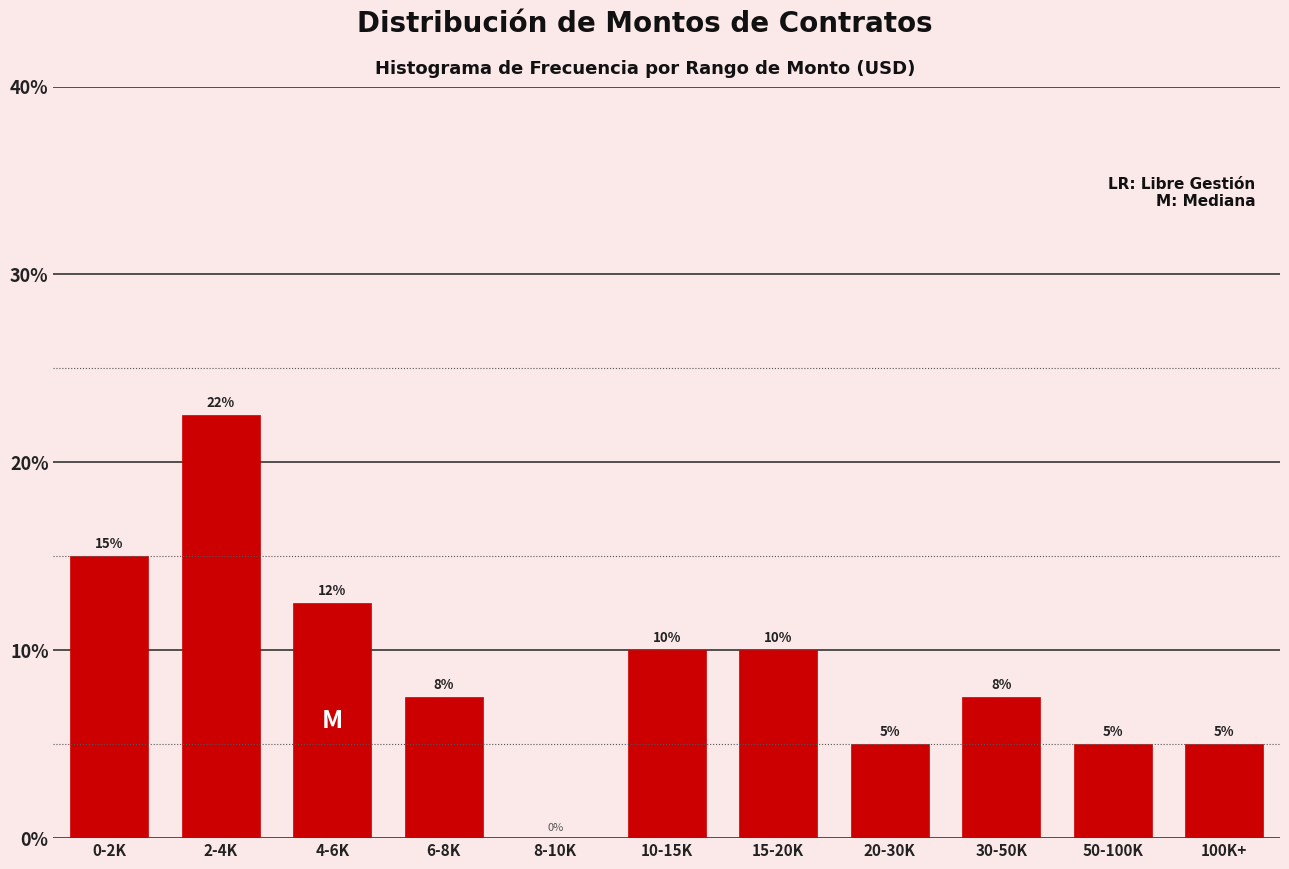

What is the change in value from 8-10K to 10-15K?

+10.0